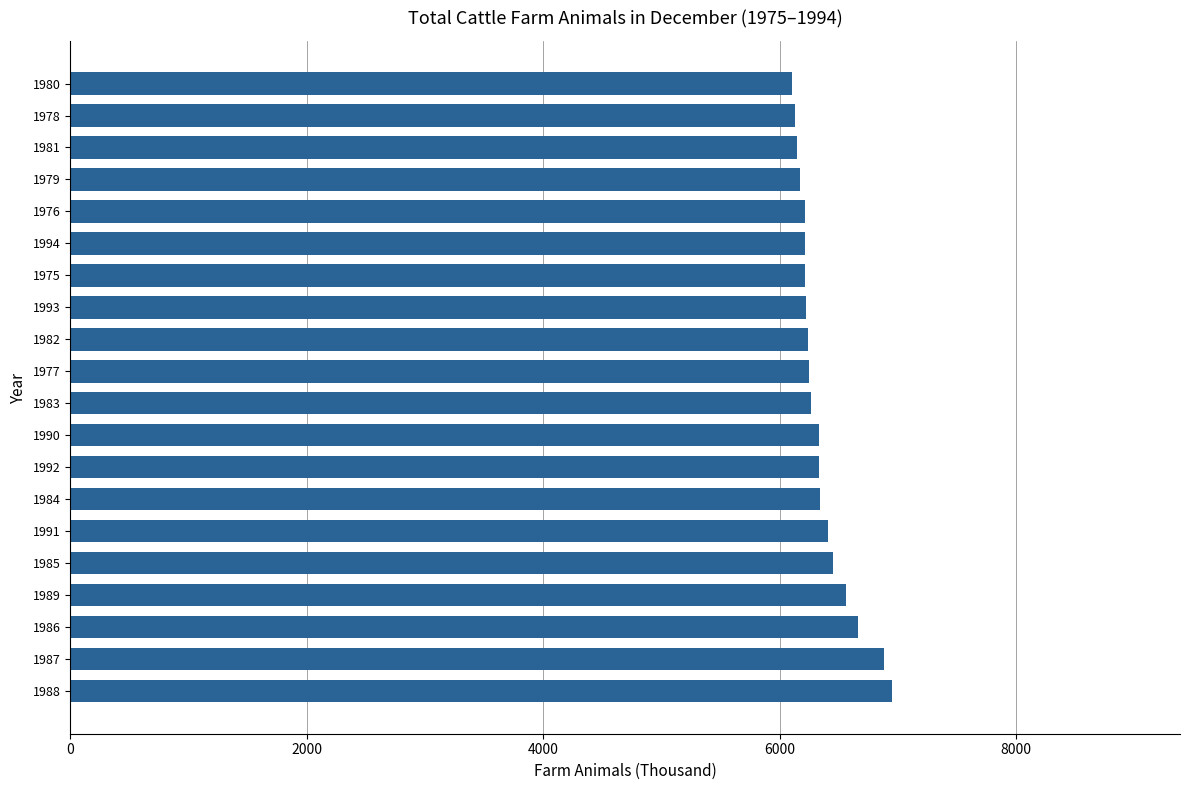

What is the change in value from 1989 to 1975?

-344.2